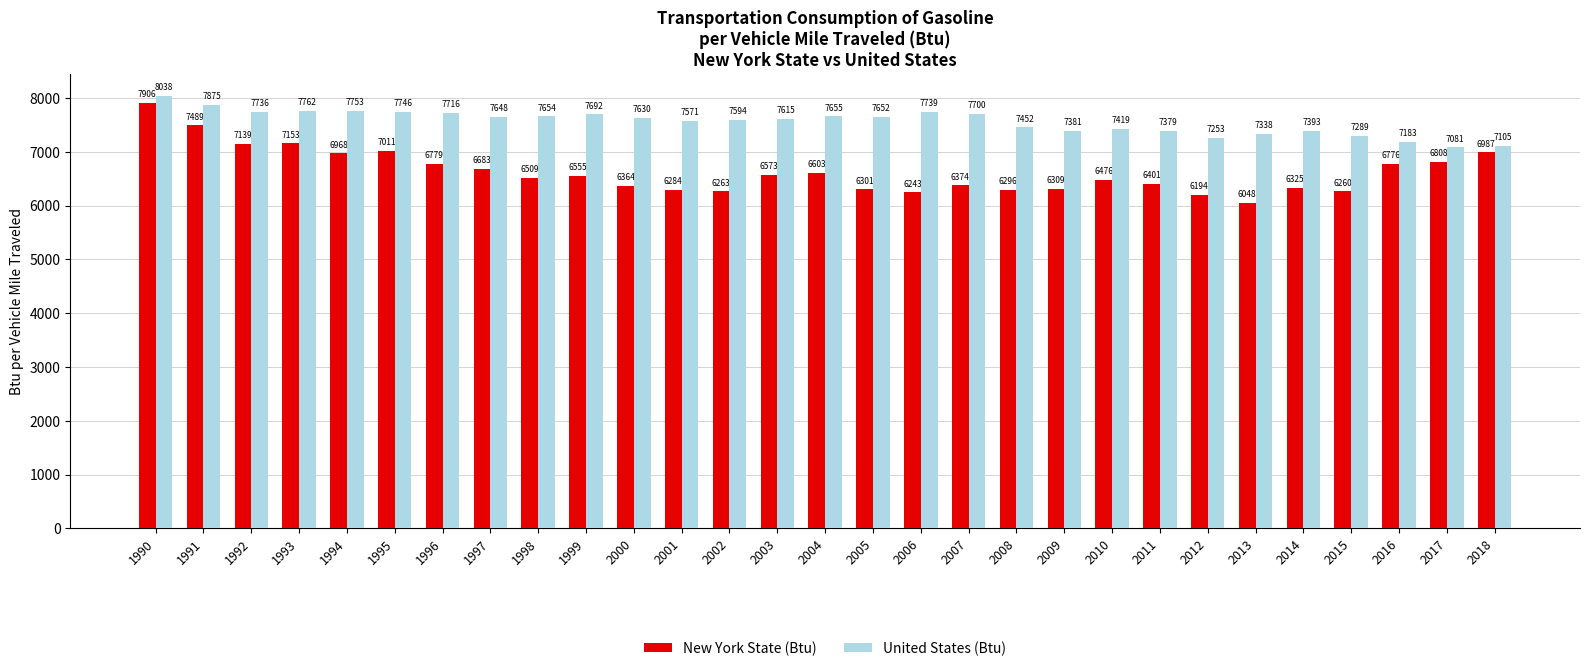

What is the minimum value for New York State (Btu)?

6047.6